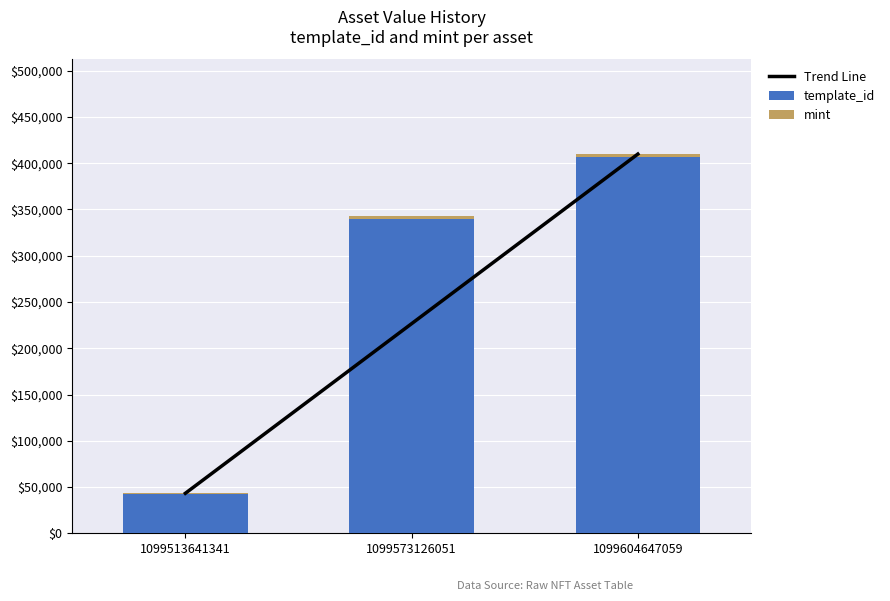

What is the sum of all mint values?

7180.0